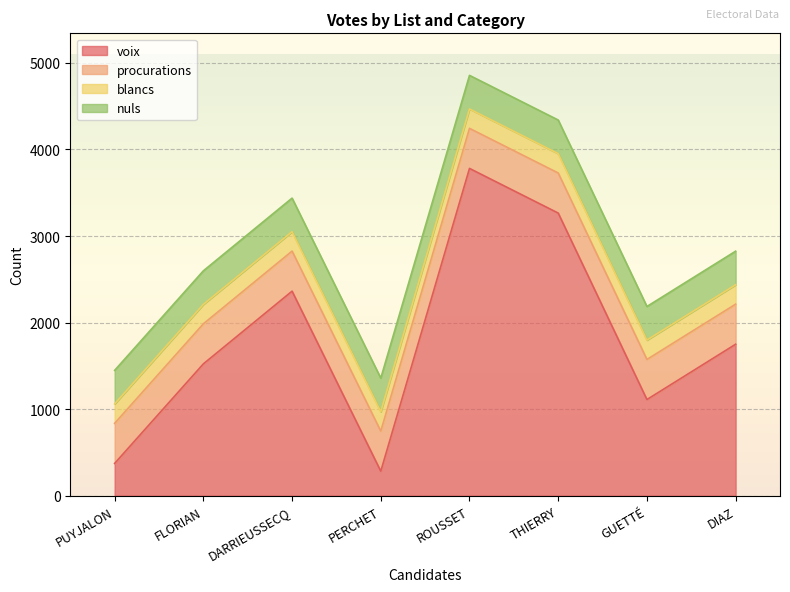

Where is procurations nearest to the value 463?

PUYJALON